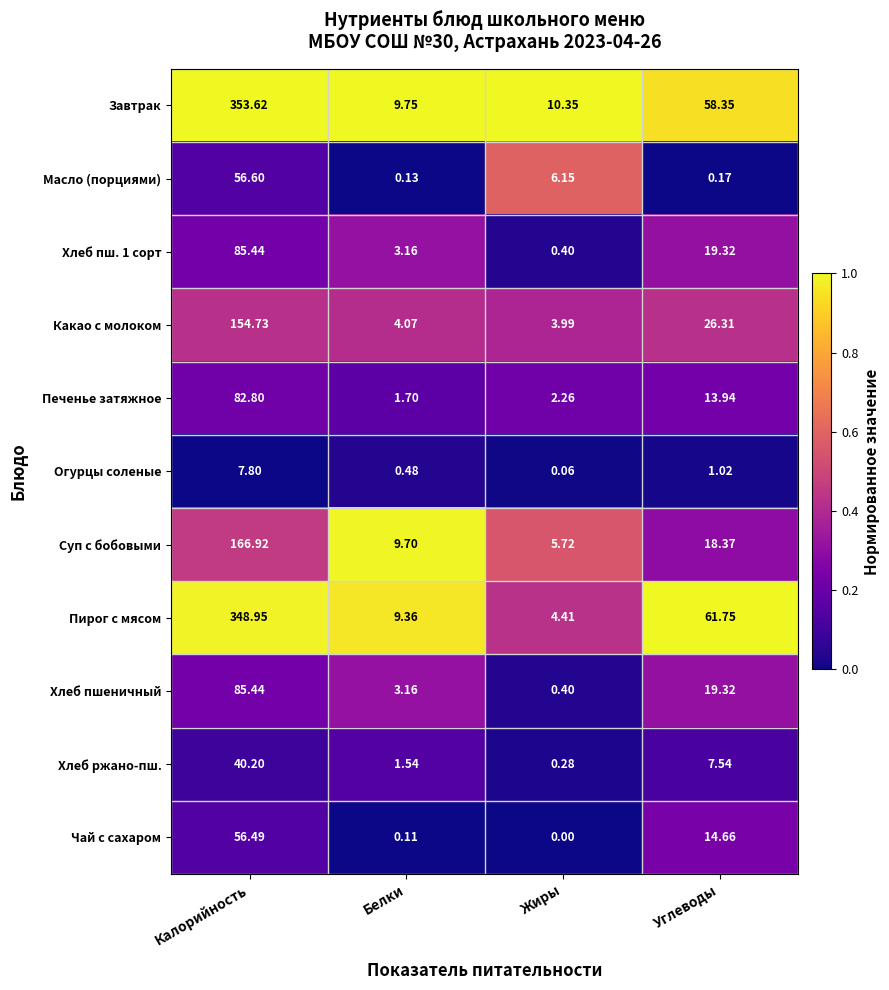

Which category has the highest value across all series?

Калорийность